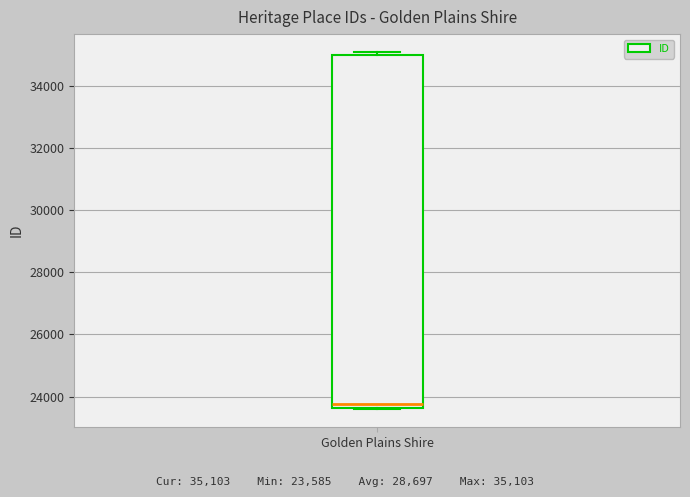

Transcribe this box plot: give where the median line is, the range the box spans, and where the two whiskers end, as read against the y-axis. The values are not printed on the chart, so give them approximately, as read against the axis.

median 23800, box 23600 to 35000, whiskers 23600 to 35200